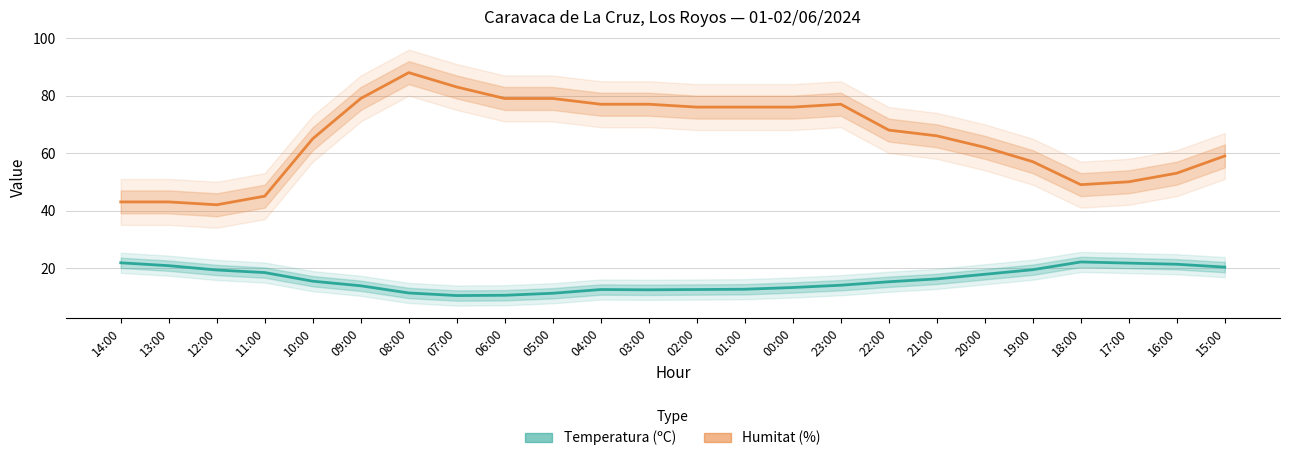

What position from the left is 09:00?

6